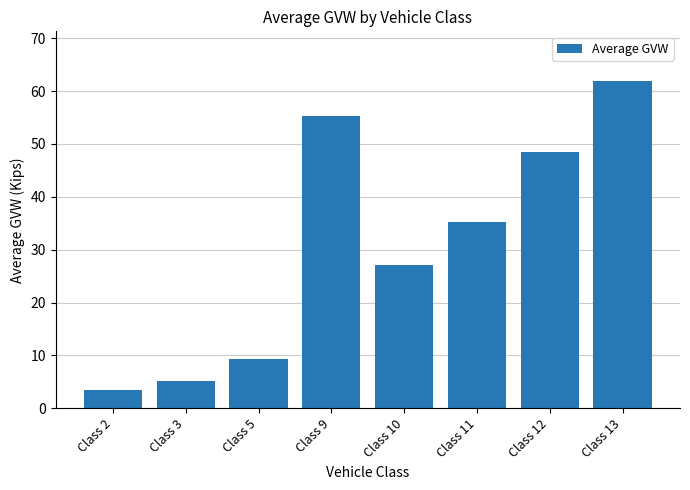

At which category does the chart reach its minimum across all series?

Class 2